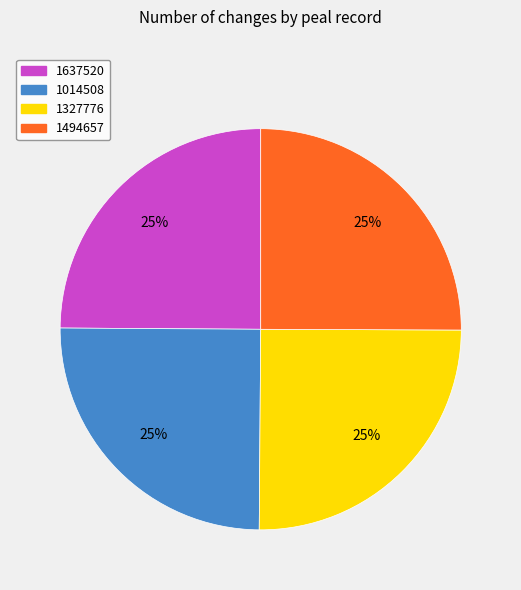

Count the number of slices in the pie.

4